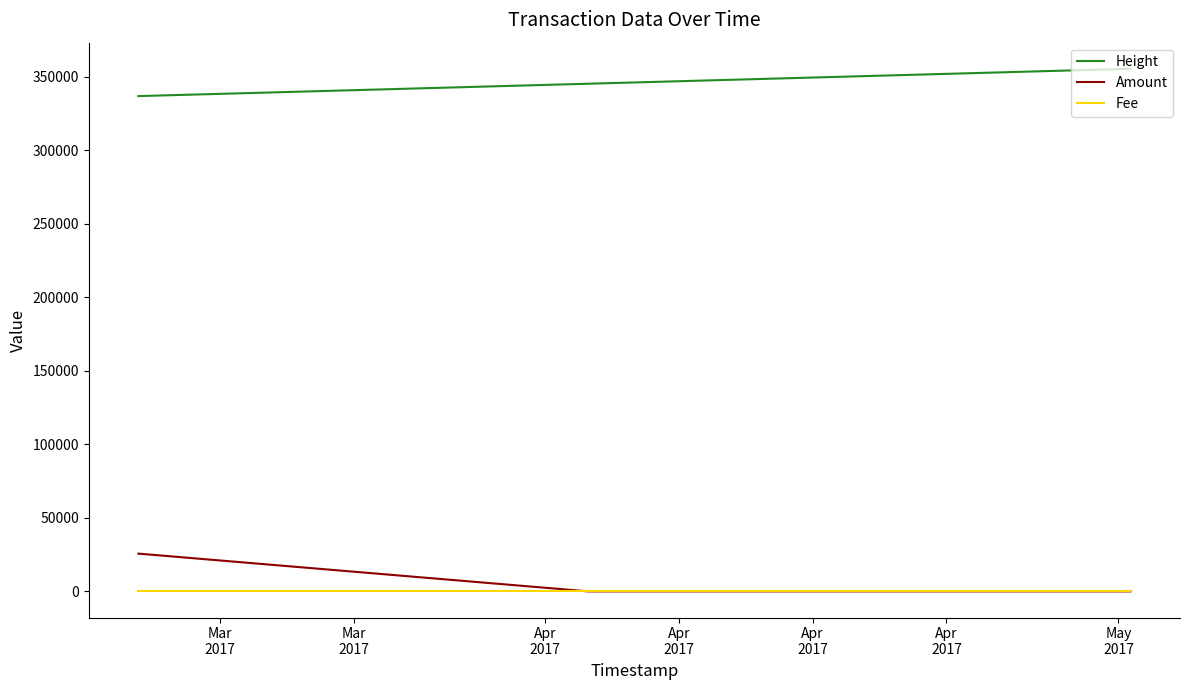

What is the highest value of the Height series?

355263.0